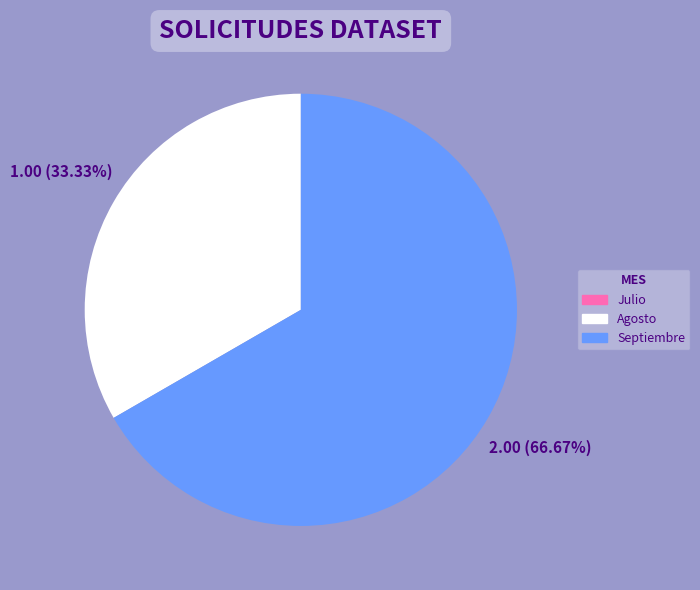

To the nearest percent, what percentage of the pie is Septiembre?

67%